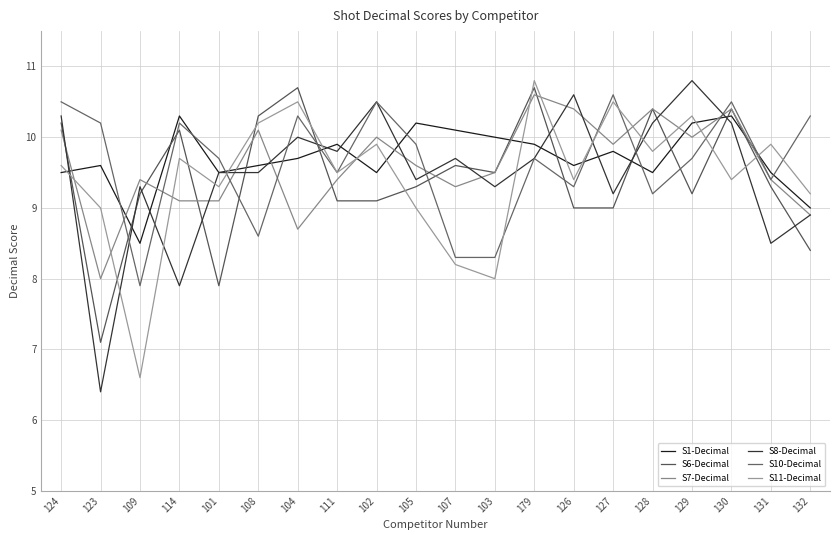

Does the chart have visible grid lines?

Yes